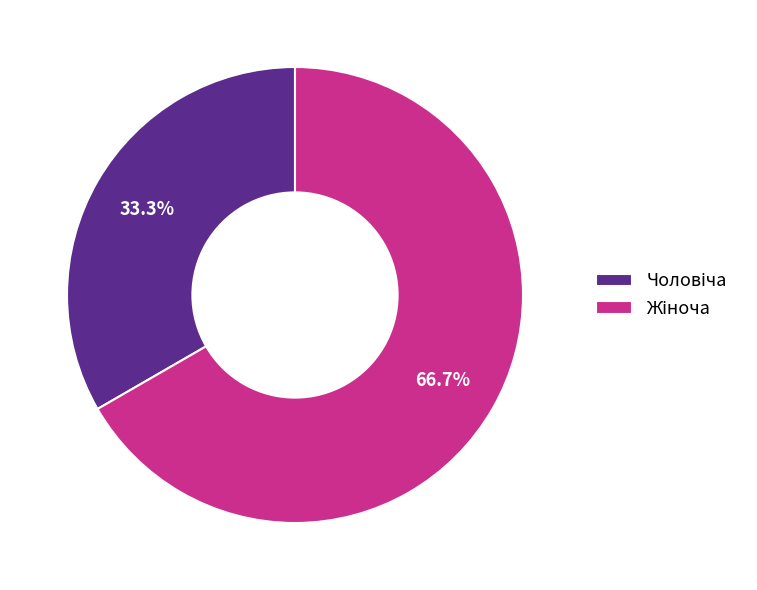

Is there a majority slice in this chart?

Yes